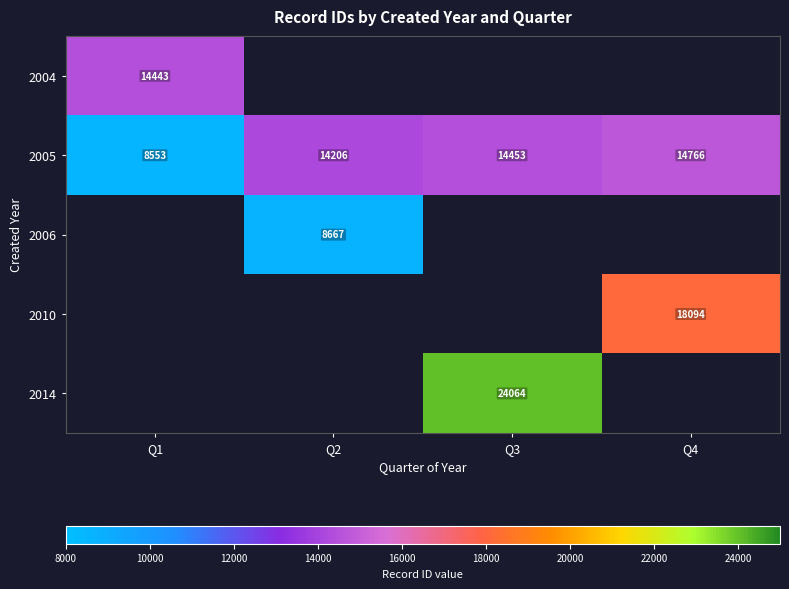

Is it true that 2014 equals 40466 at Q3?

False